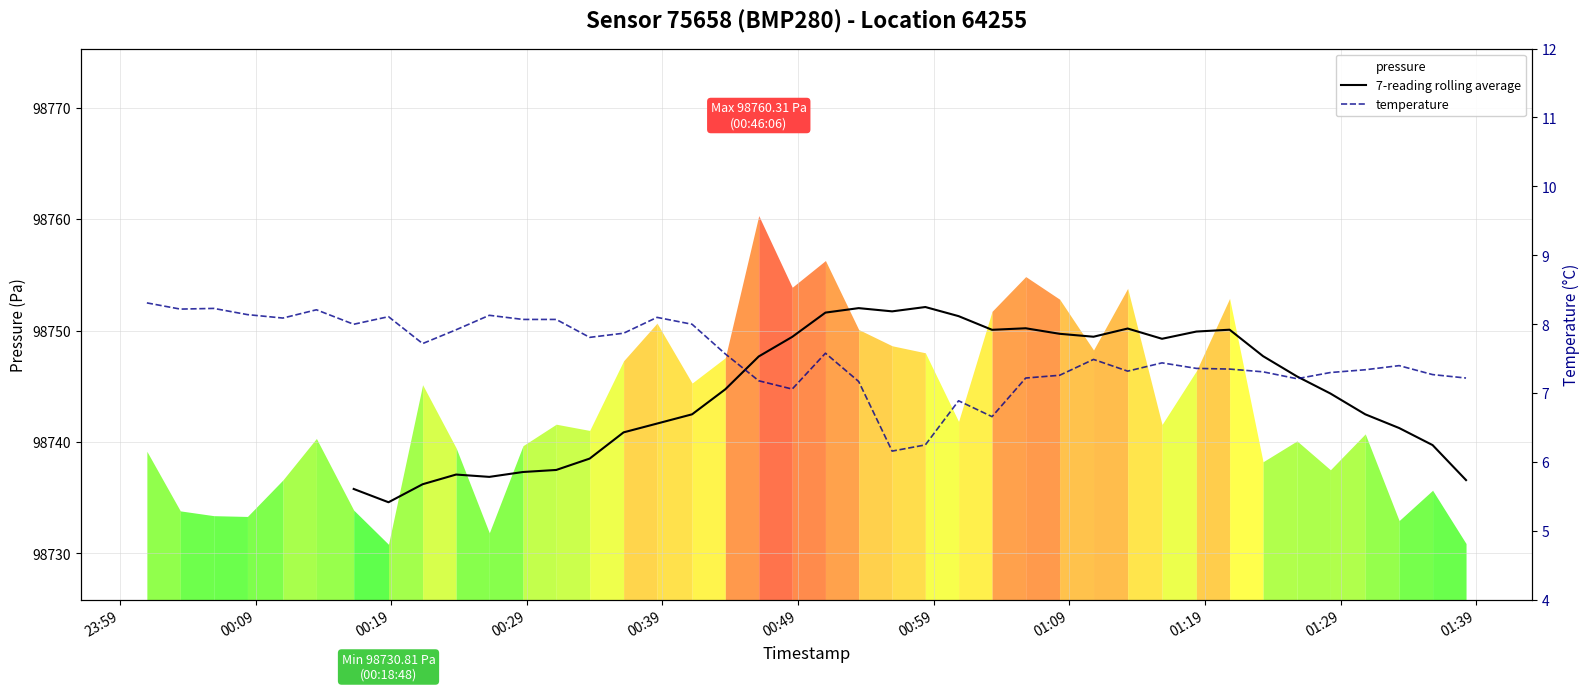

At which label does the data first exceed 7?

23:59